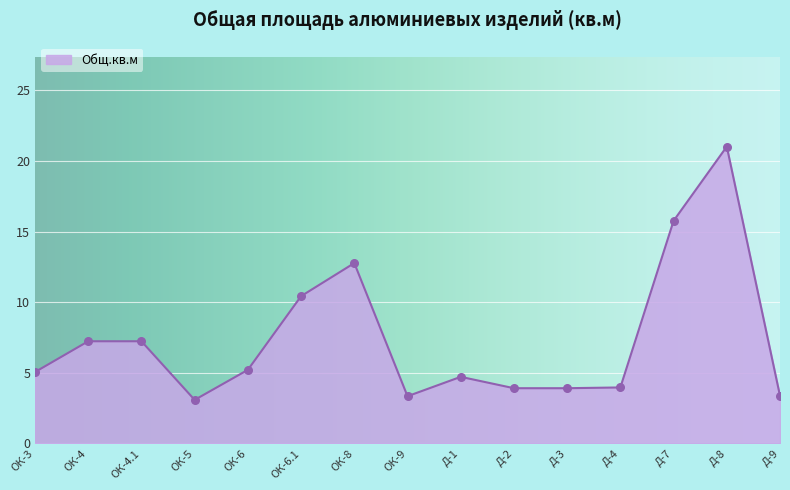

Approximately how many times larger is the value at ОК-6 compared to Д-8?

0.2